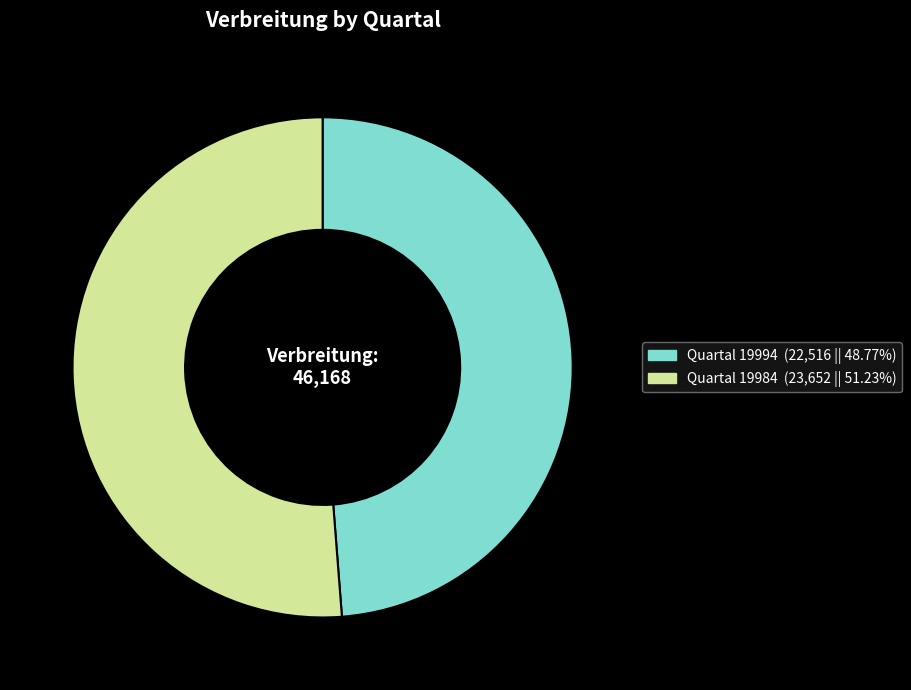

Is there a majority slice in this chart?

Yes